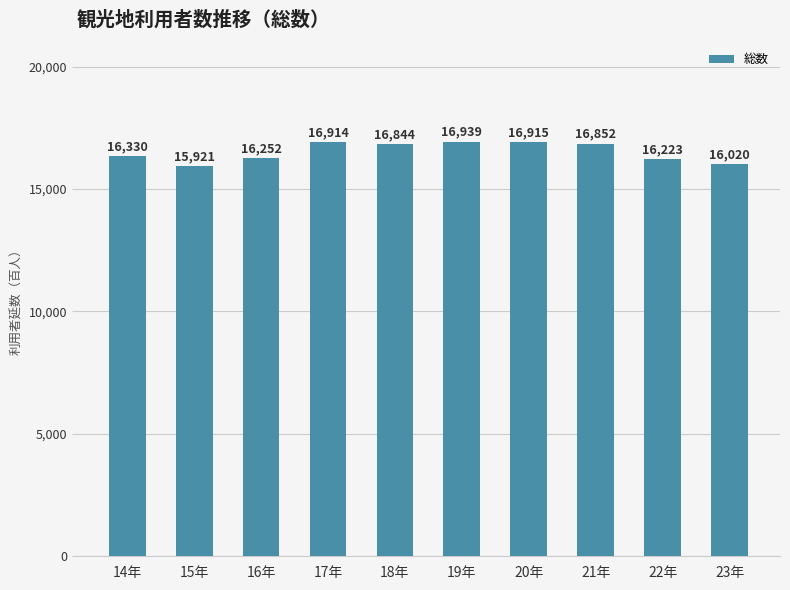

What is the label of the 3rd bar from the left?

16年